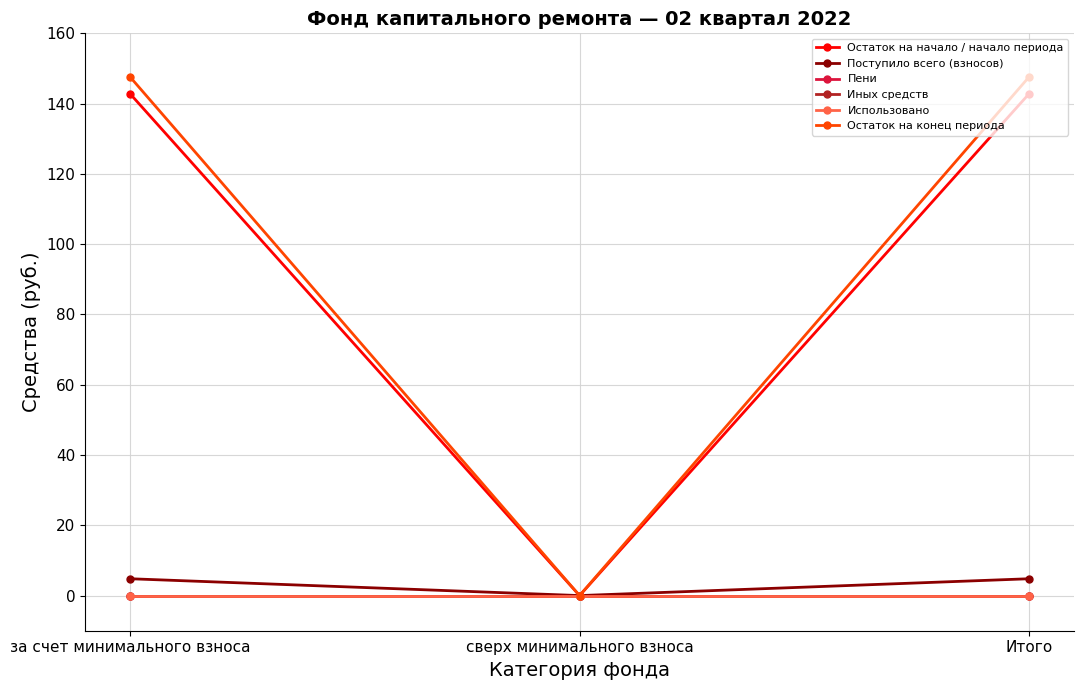

At which category does the chart reach its minimum across all series?

сверх минимального взноса